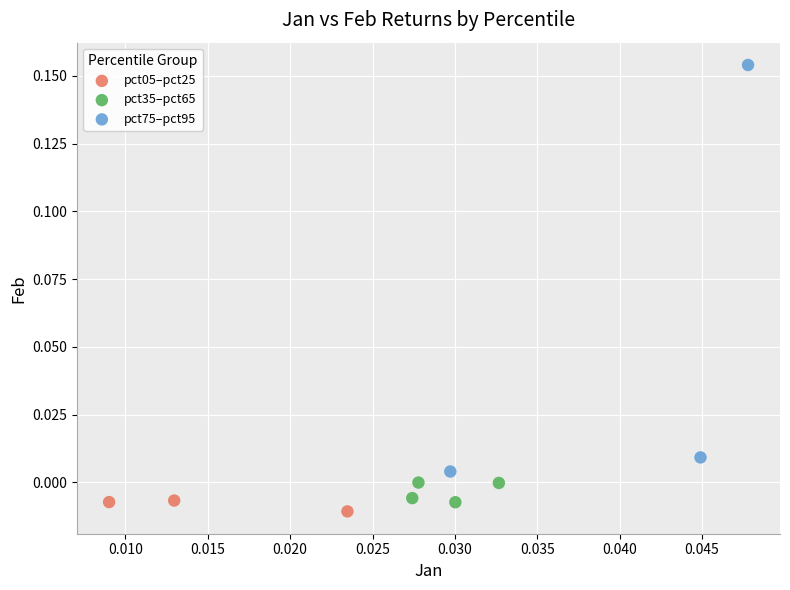

Which series reaches the maximum Y coordinate?

pct75–pct95